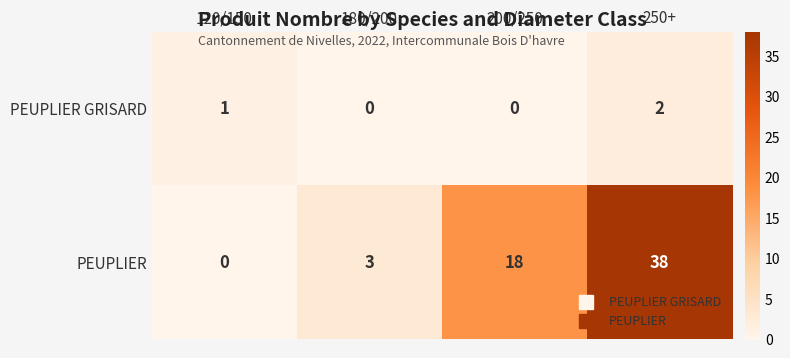

Reading left to right, extract all data points from this chart.

PEUPLIER GRISARD: 1	0	0	2
PEUPLIER: 0	3	18	38